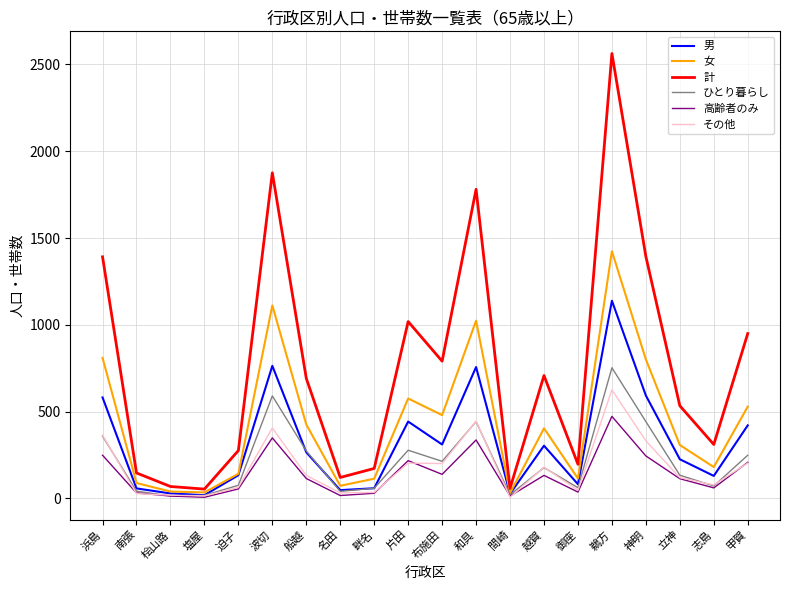

At which label is その他 closest to 316?

神明